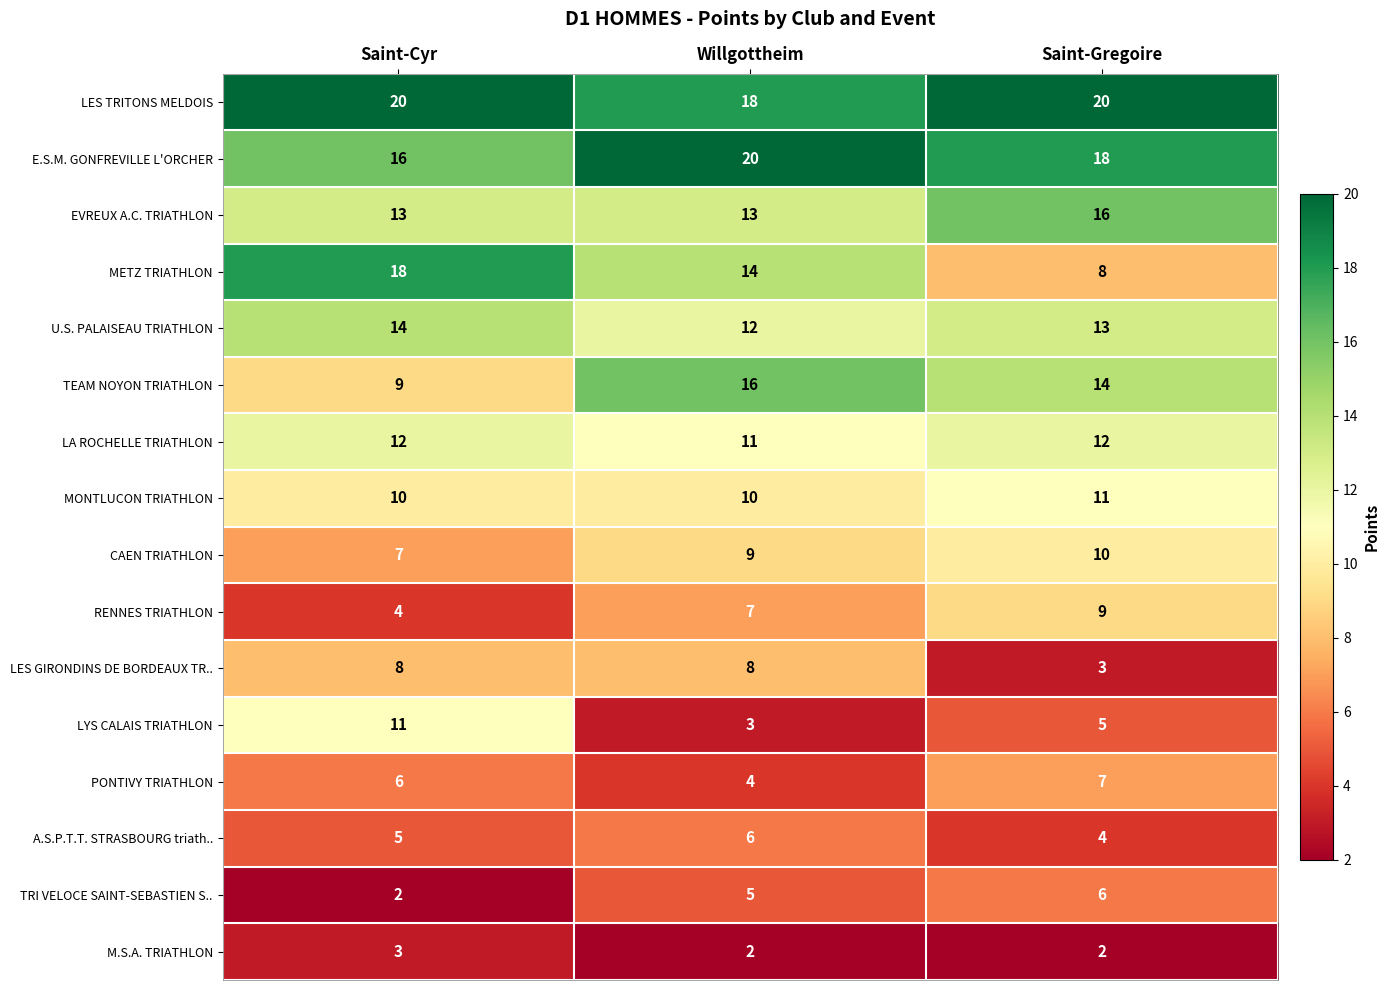

What is the sum of all EVREUX A.C. TRIATHLON values?

42